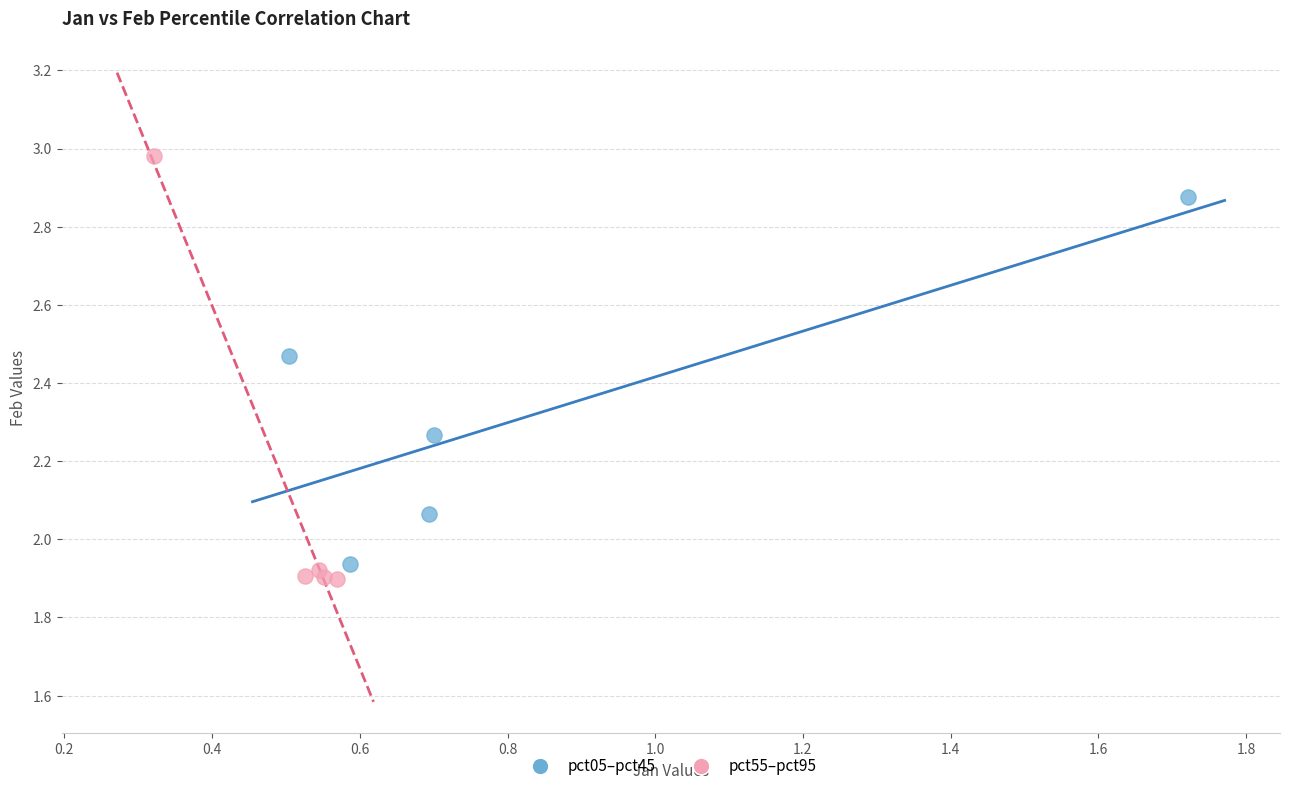

Which series reaches the minimum Y coordinate?

pct55–pct95